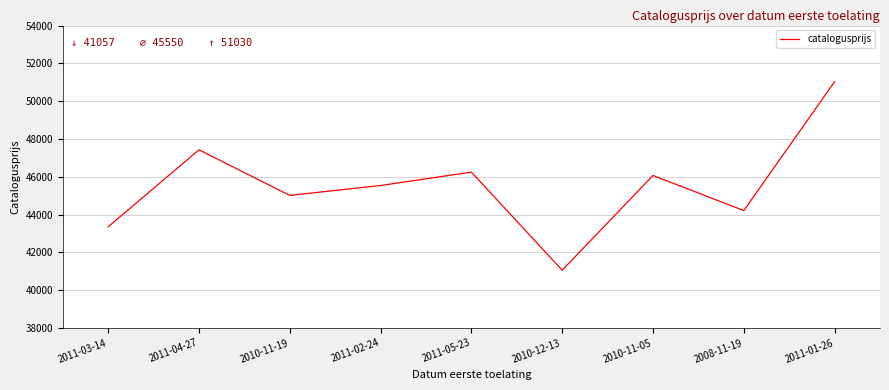

Where is the first local minimum?

2010-11-19